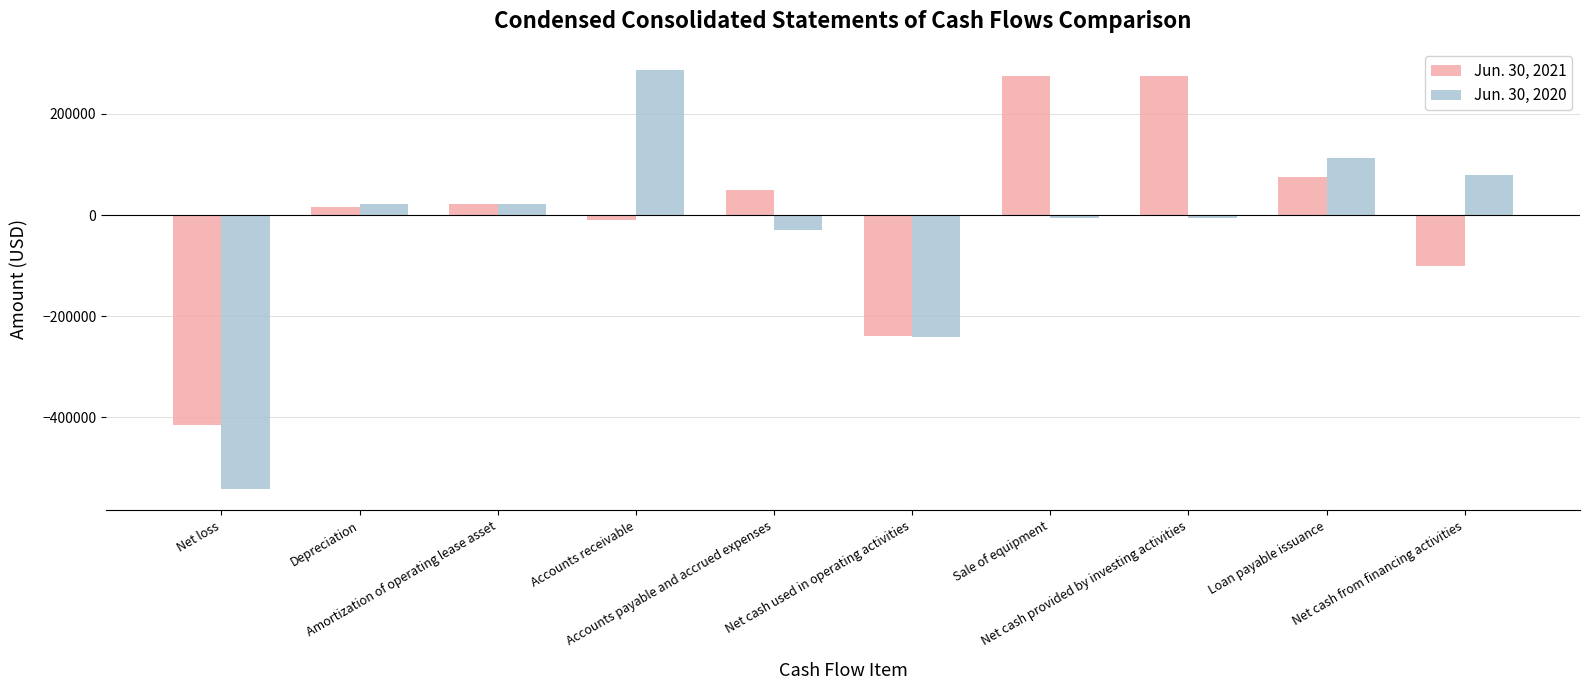

What is the label of the 9th bar from the left?

Loan payable issuance